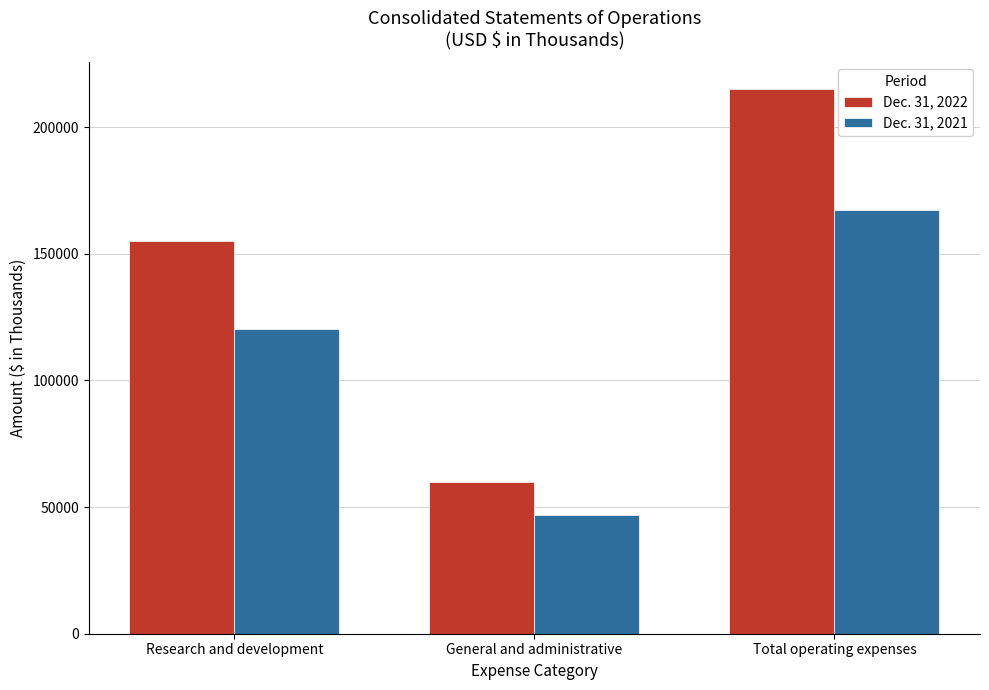

What is the sum of all Dec. 31, 2021 values?

334664